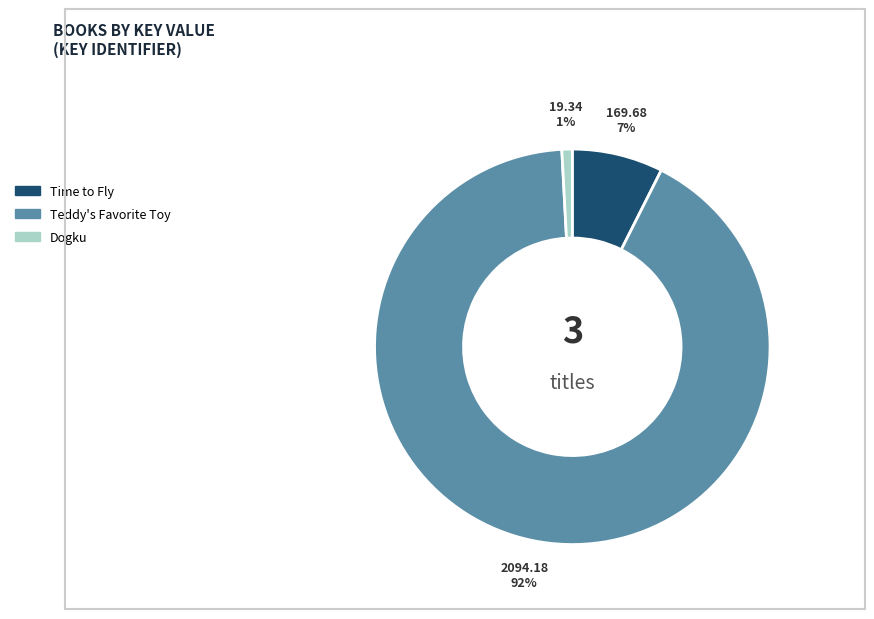

What is the majority slice?

Teddy's Favorite Toy